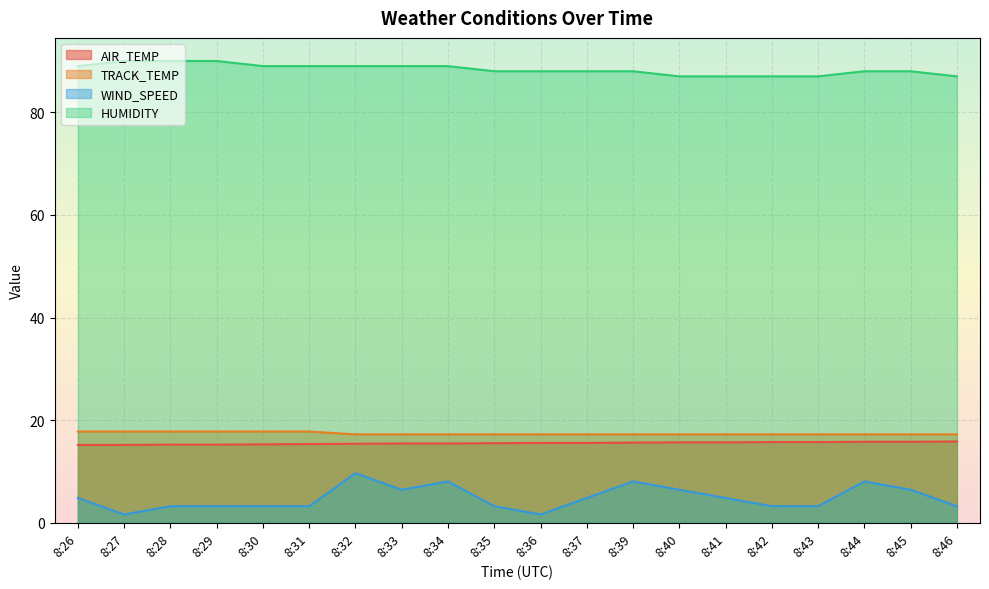

Reading left to right, what are all the values shown in this chart?

AIR_TEMP: 15.2	15.2	15.2	15.2	15.3	15.3	15.4	15.4	15.4	15.5	15.6	15.6	15.6	15.7	15.7	15.7	15.7	15.8	15.8	15.8
TRACK_TEMP: 17.8	17.8	17.8	17.8	17.8	17.8	17.2	17.2	17.2	17.2	17.2	17.2	17.2	17.2	17.2	17.2	17.2	17.2	17.2	17.2
WIND_SPEED: 4.8	1.6	3.2	3.2	3.2	3.2	9.7	6.4	8.0	3.2	1.6	4.8	8.0	6.4	4.8	3.2	3.2	8.0	6.4	3.2
HUMIDITY: 89.0	90.0	90.0	90.0	89.0	89.0	89.0	89.0	89.0	88.0	88.0	88.0	88.0	87.0	87.0	87.0	87.0	88.0	88.0	87.0